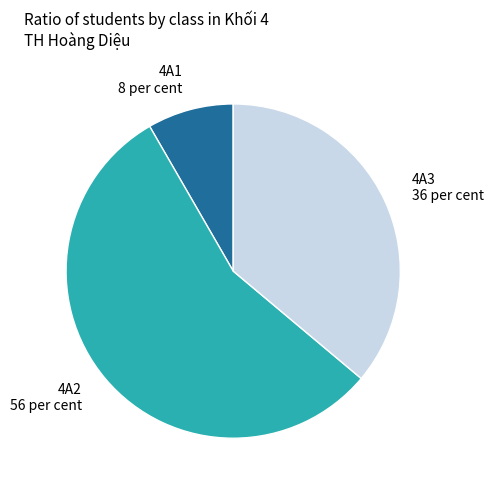

Is there any slice that represents more than half of the pie?

Yes